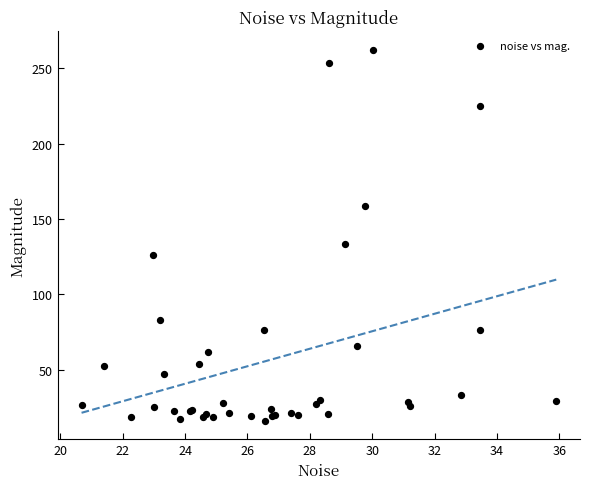

What Y value in the scatter plot is closest to 139?

133.1